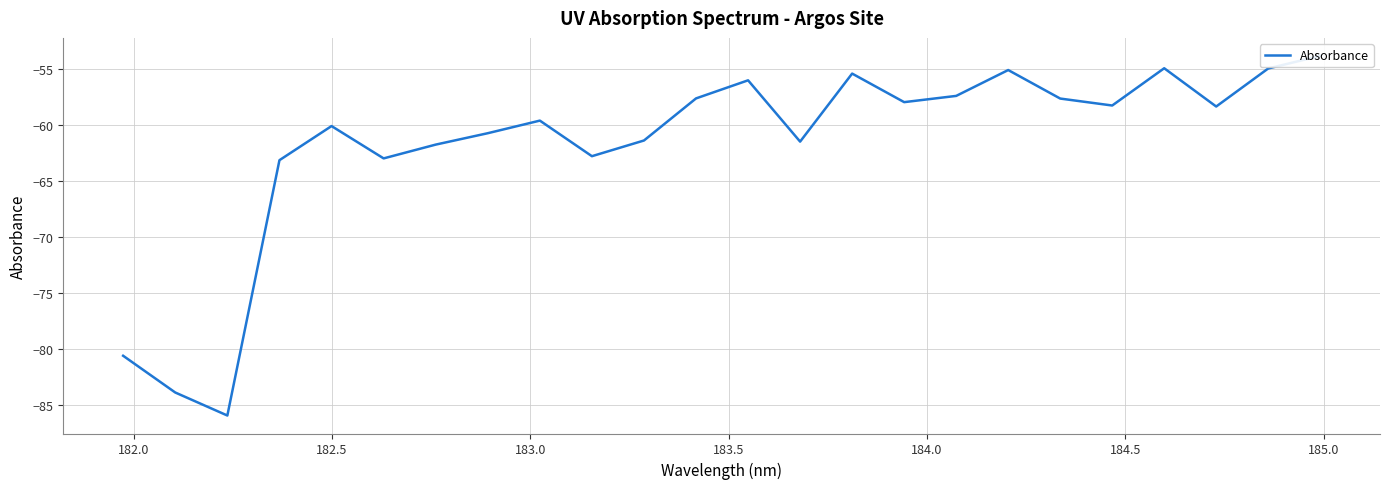

What is the value of the 23rd point from the left?

-55.0